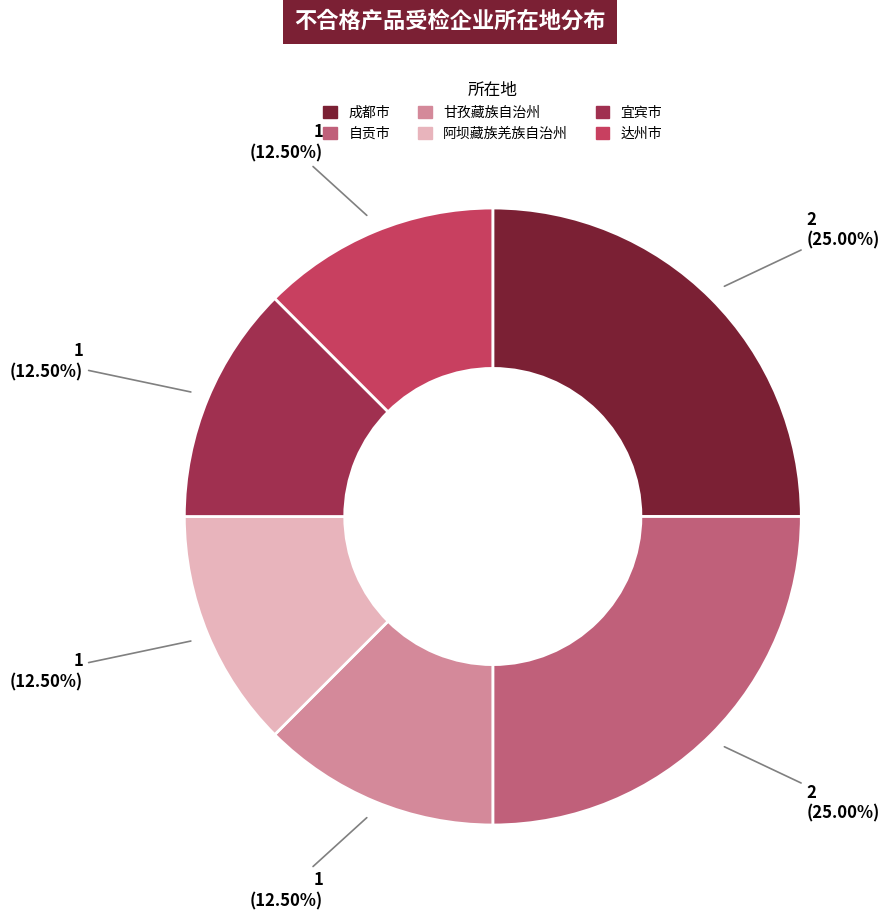

Count the number of slices in the pie.

6